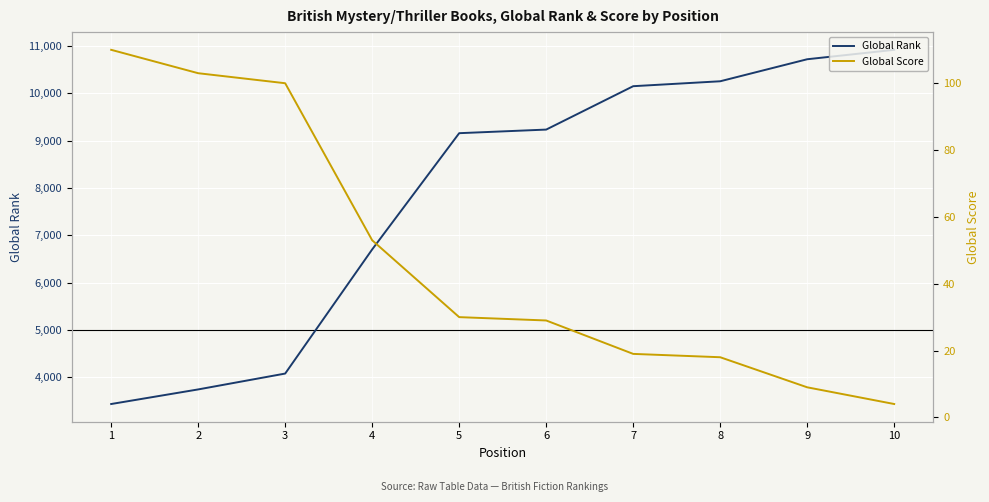

What are all the series names shown in the legend?

Global Rank, Global Score